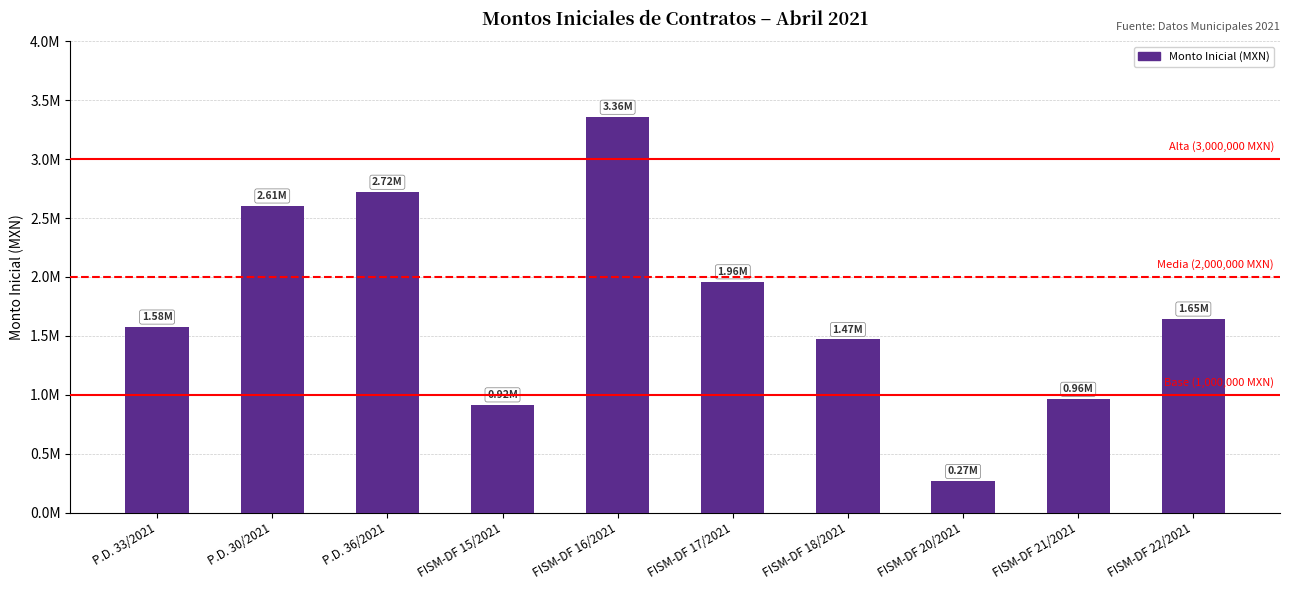

Reading left to right, list all the values displayed in this chart.

P.D. 33/2021=1577603.5	P.D. 30/2021=2605461.5	P.D. 36/2021=2722088.7	FISM-DF 15/2021=916848.4	FISM-DF 16/2021=3358865.1	FISM-DF 17/2021=1961386.5	FISM-DF 18/2021=1471683.4	FISM-DF 20/2021=266711.6	FISM-DF 21/2021=964184.0	FISM-DF 22/2021=1645651.8